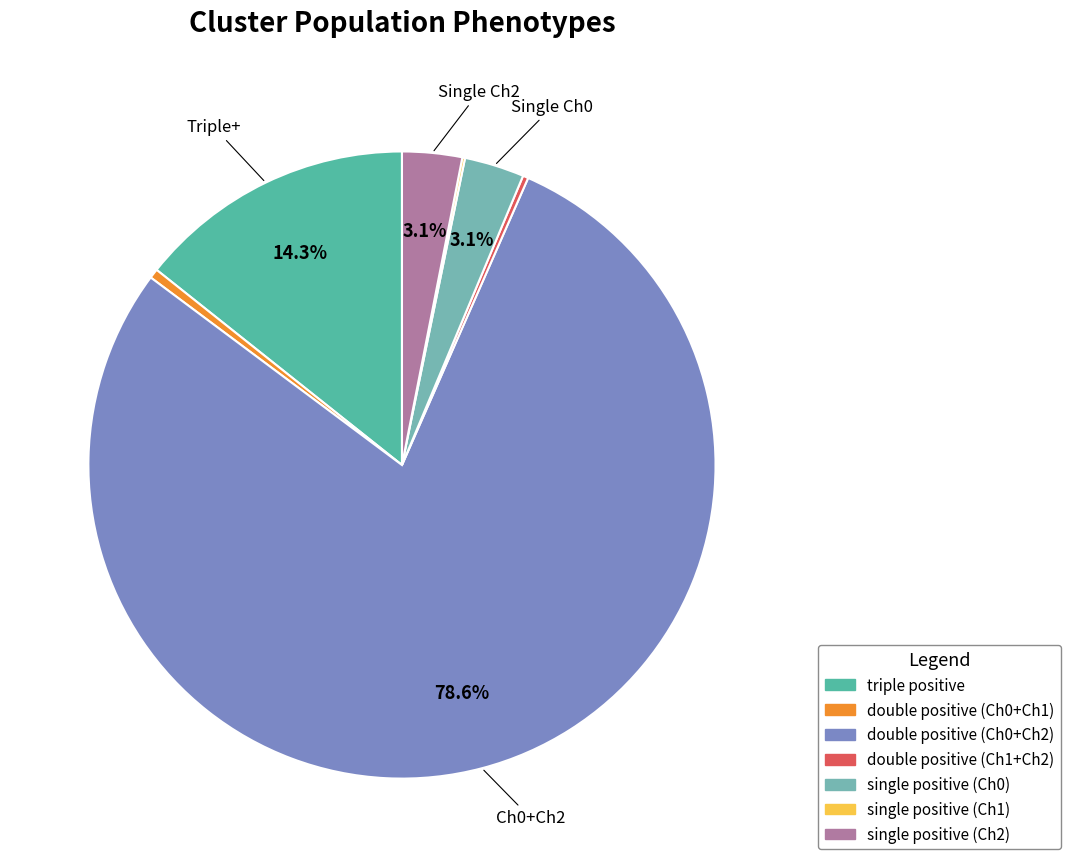

What is the majority slice?

double positive (Ch0+Ch2)